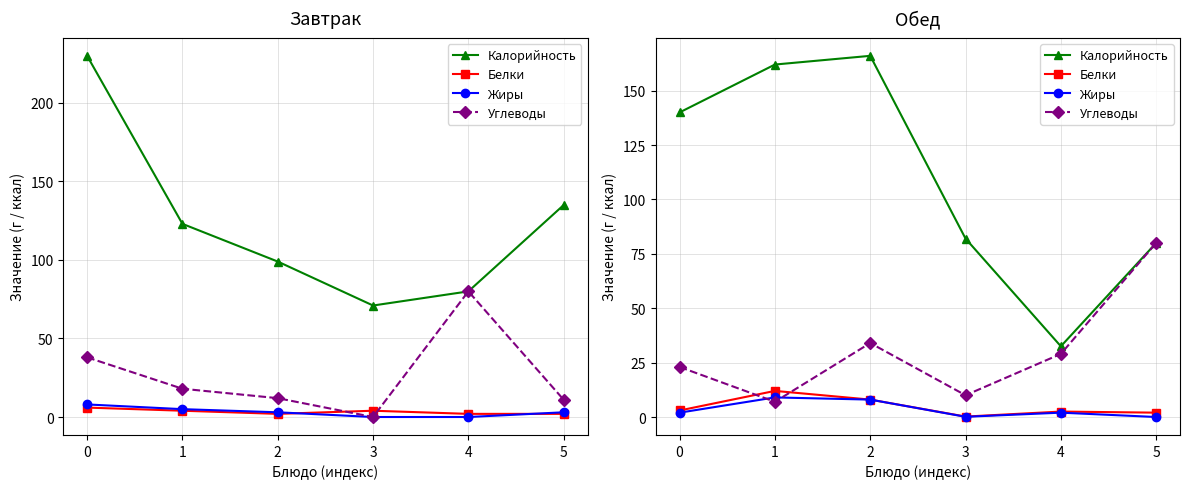

What is the average value of the Углеводы series?

30.5